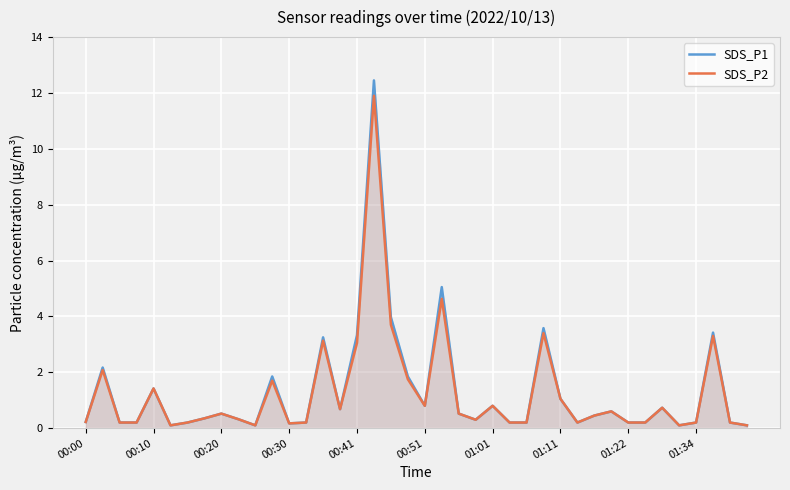

Which series has the widest spread of values?

SDS_P1